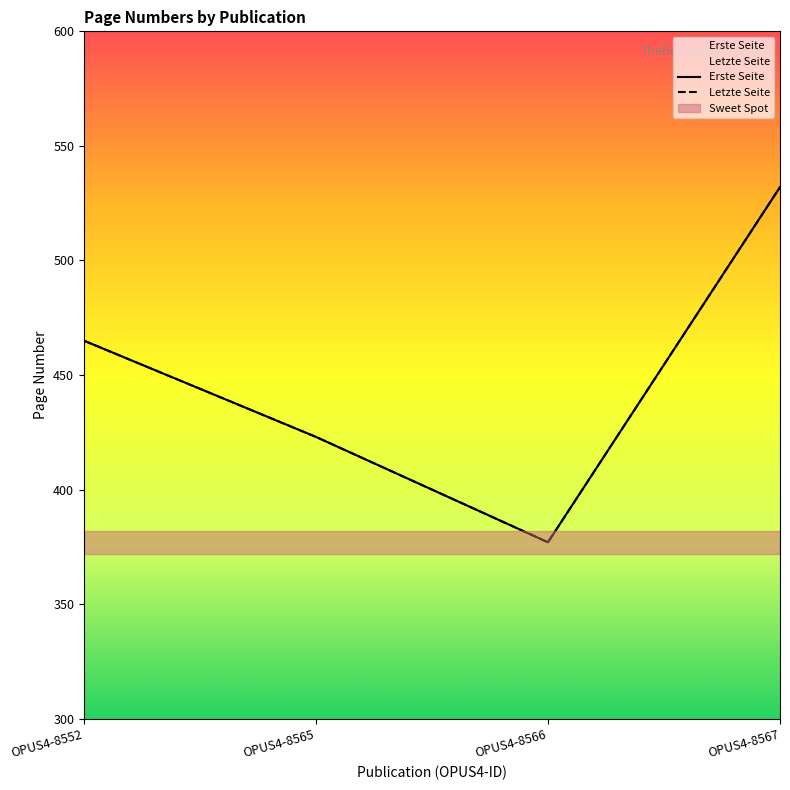

What is the value of the Letzte Seite point at the 4th from the left?

532